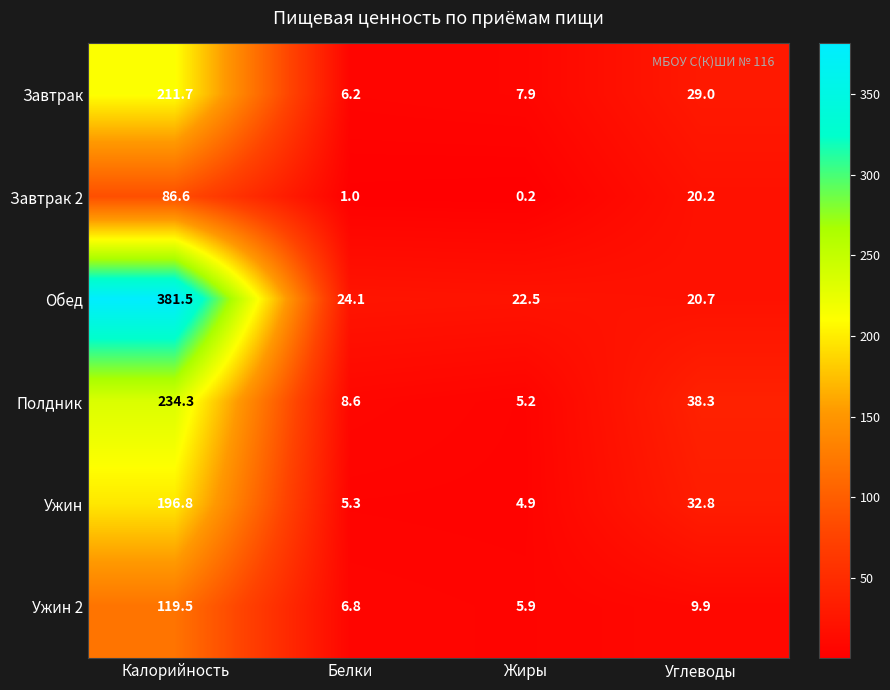

Which category has the lowest value across all series?

Жиры